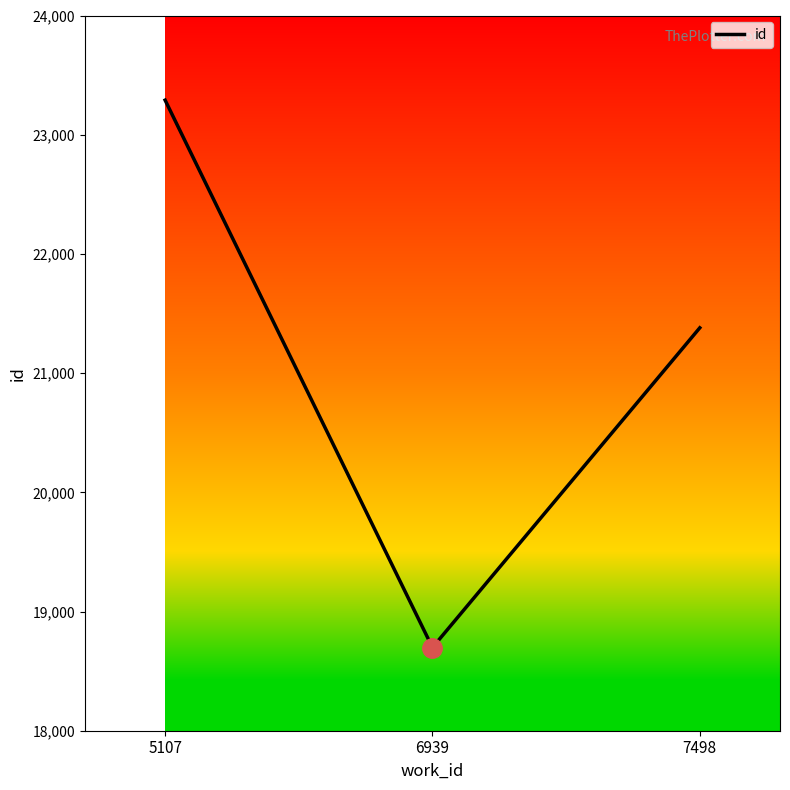

At which label does the data first exceed 21380?

5107